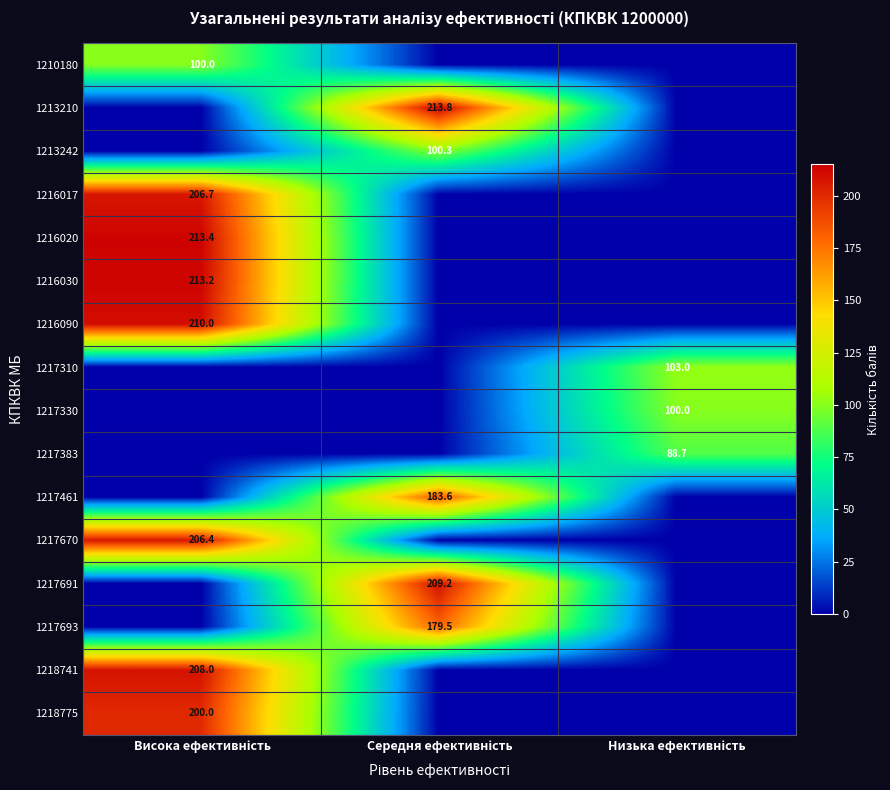

Which has a higher value, Середня ефективність or Висока ефективність?

Висока ефективність